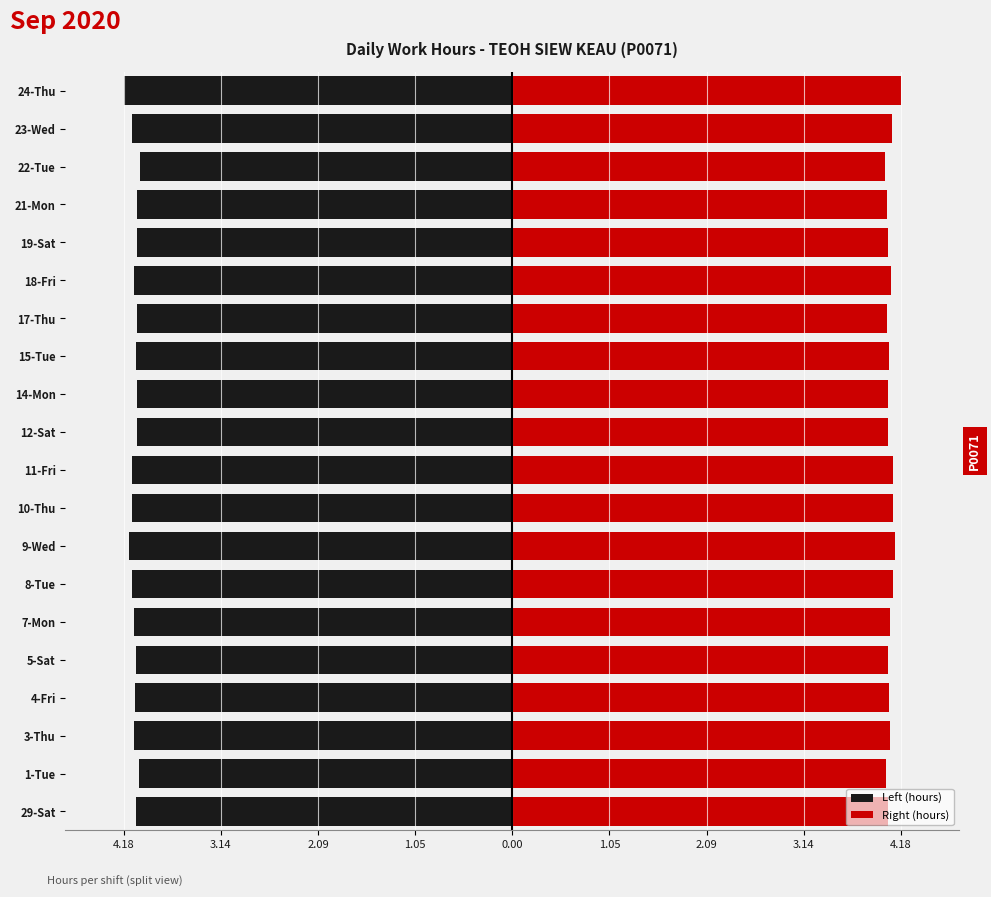

Are the bars horizontal?

Yes